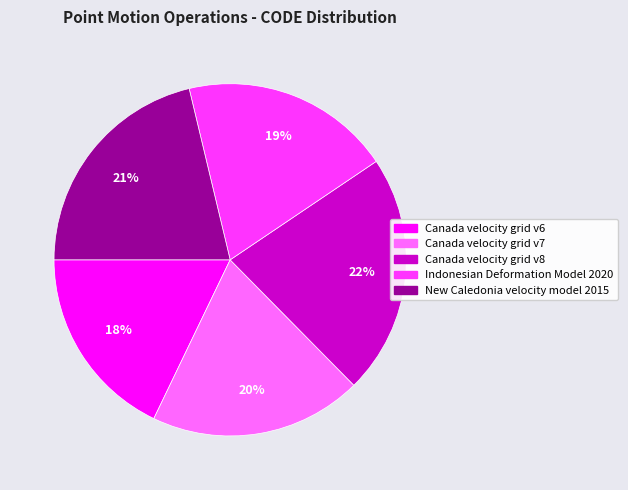

True or false: Canada velocity grid v7 accounts for 20% of the total.

True